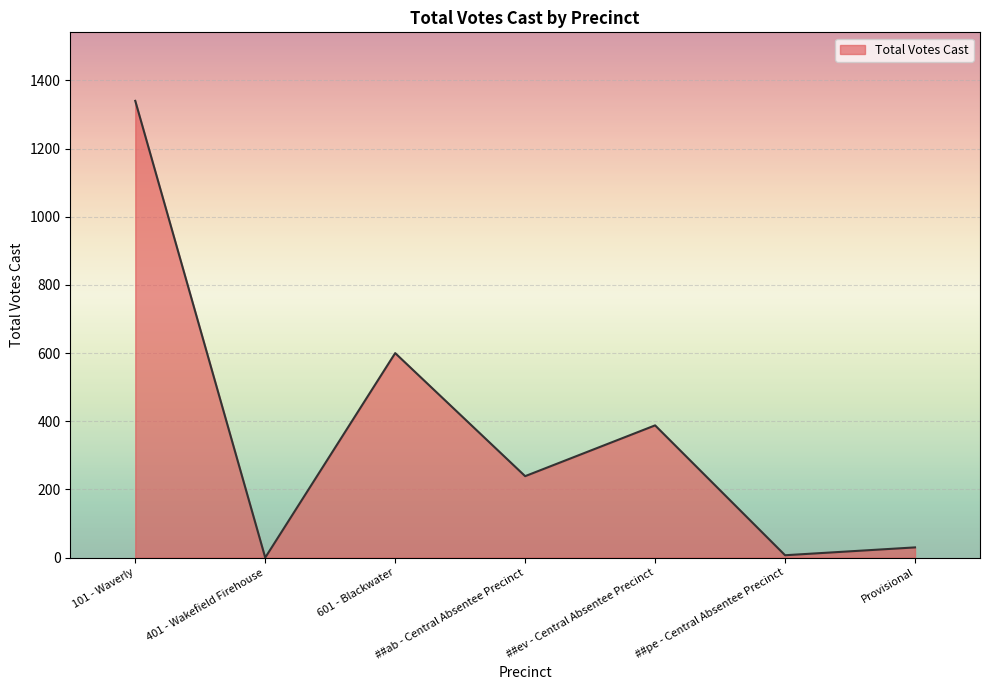

What is the sum of the values at 401 - Wakefield Firehouse and 101 - Waverly?

1340